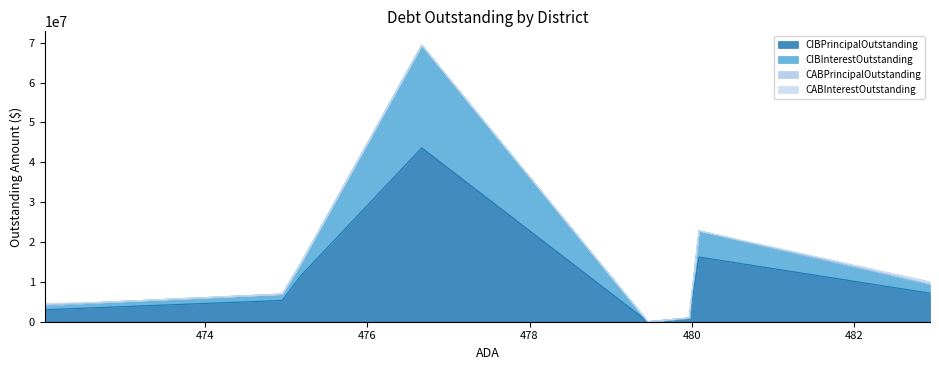

What are all the series names shown in the legend?

CIBPrincipalOutstanding, CIBInterestOutstanding, CABPrincipalOutstanding, CABInterestOutstanding